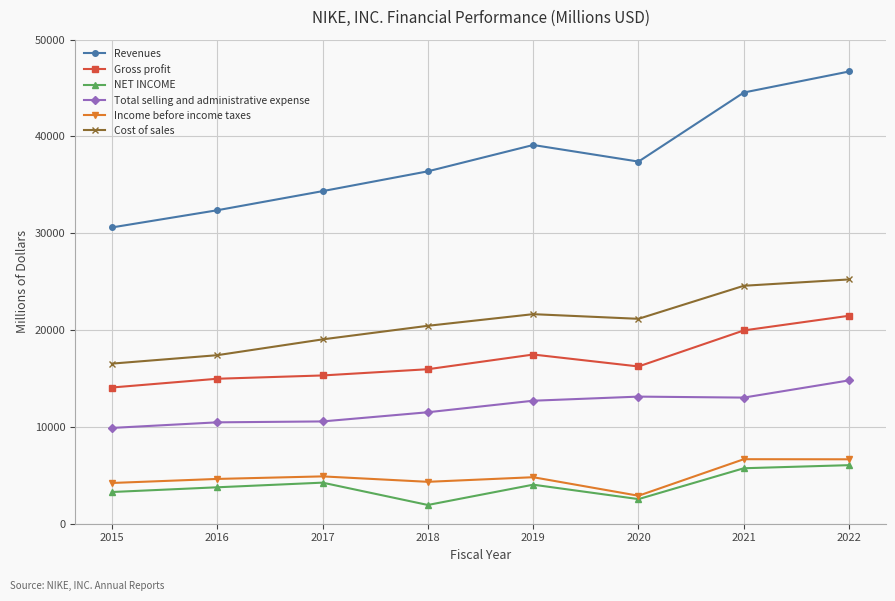

How many interior local peaks does the Revenues series have?

1